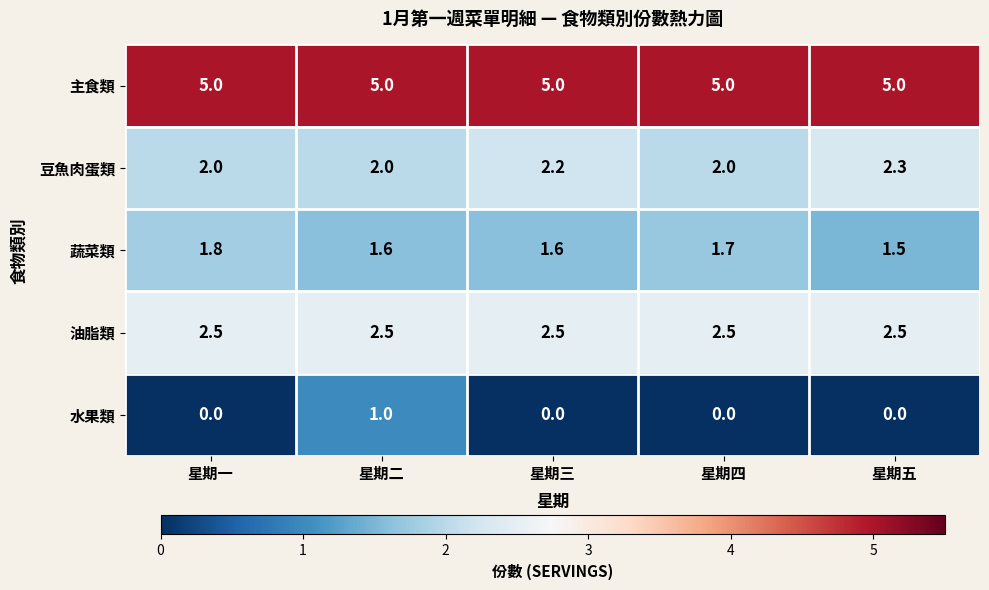

Count the 豆魚肉蛋類 values in the range 2 to 3.

5